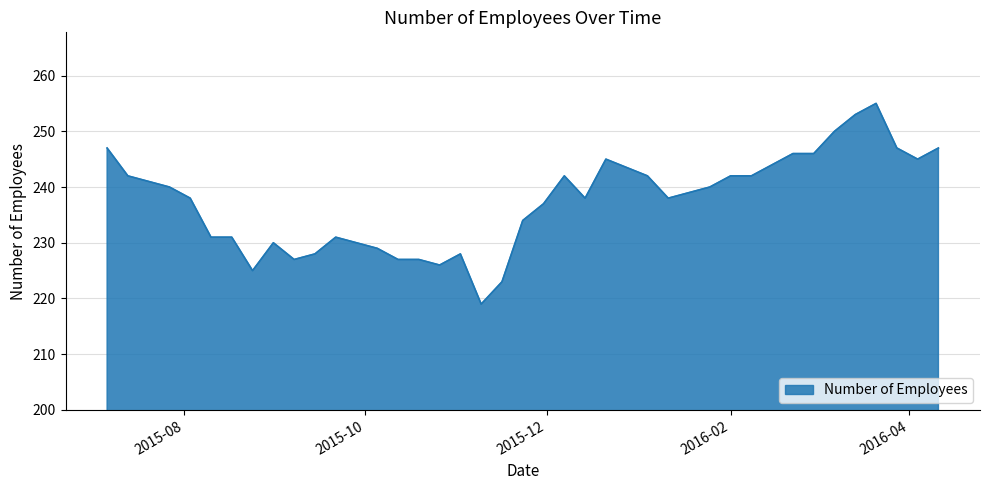

Does the chart have visible grid lines?

Yes